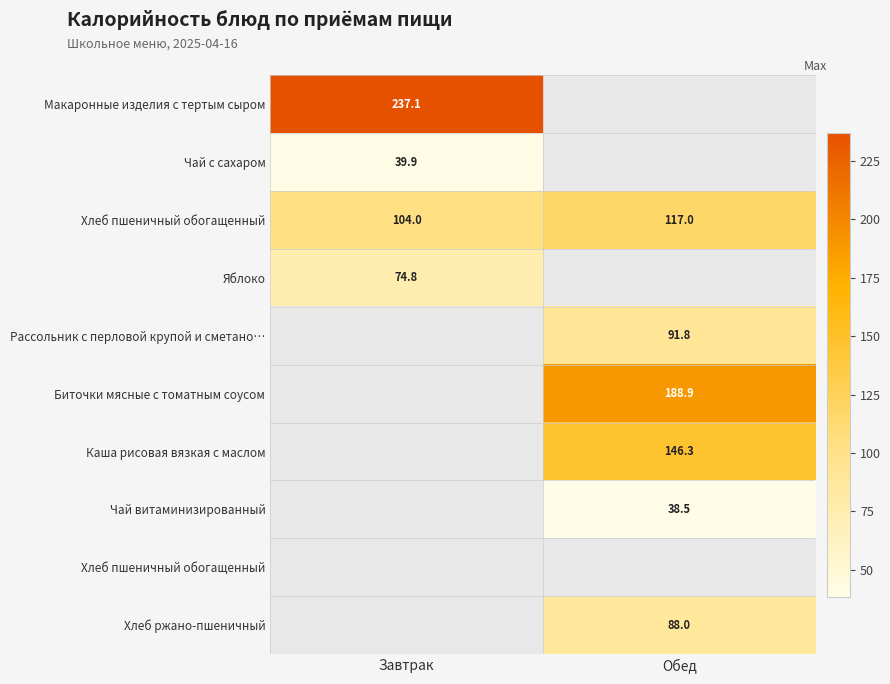

How many data points does each series have?

2